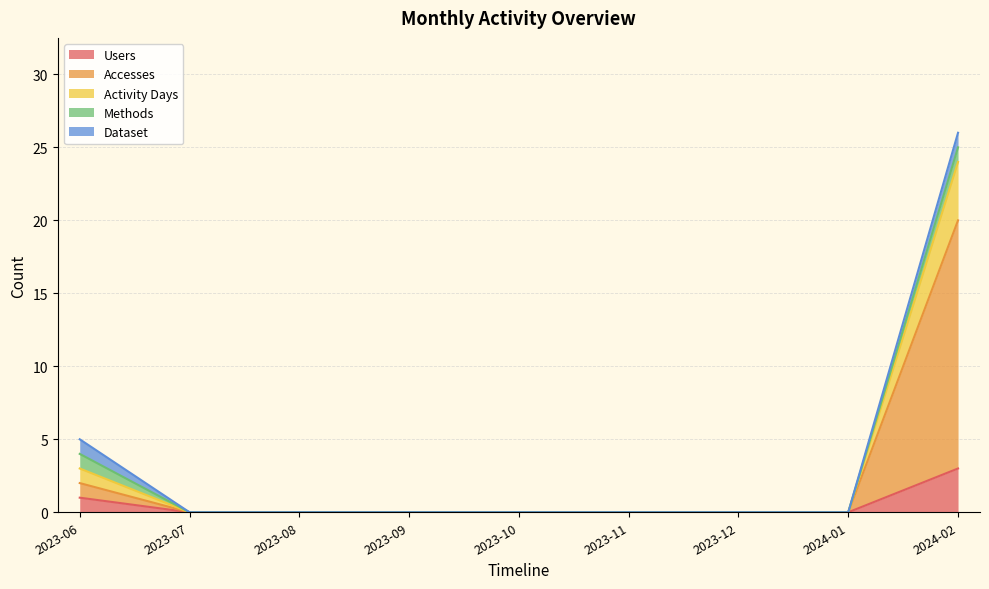

True or false: Accesses has more than 2 interior local peaks.

False